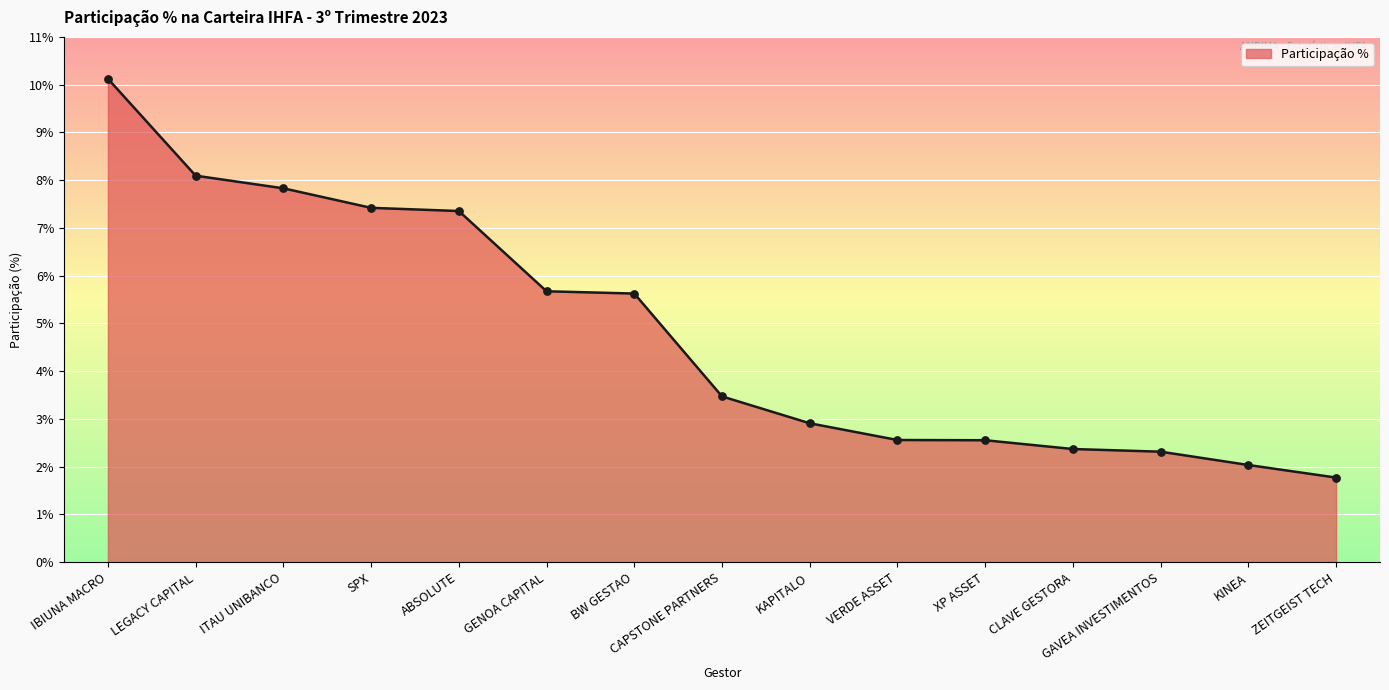

What is the change in value from ABSOLUTE to ZEITGEIST TECH?

-5.6